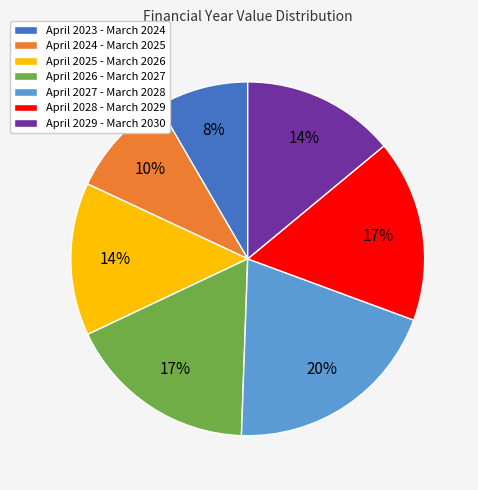

Approximately how many times larger is the value at April 2029 - March 2030 compared to April 2026 - March 2027?

0.8